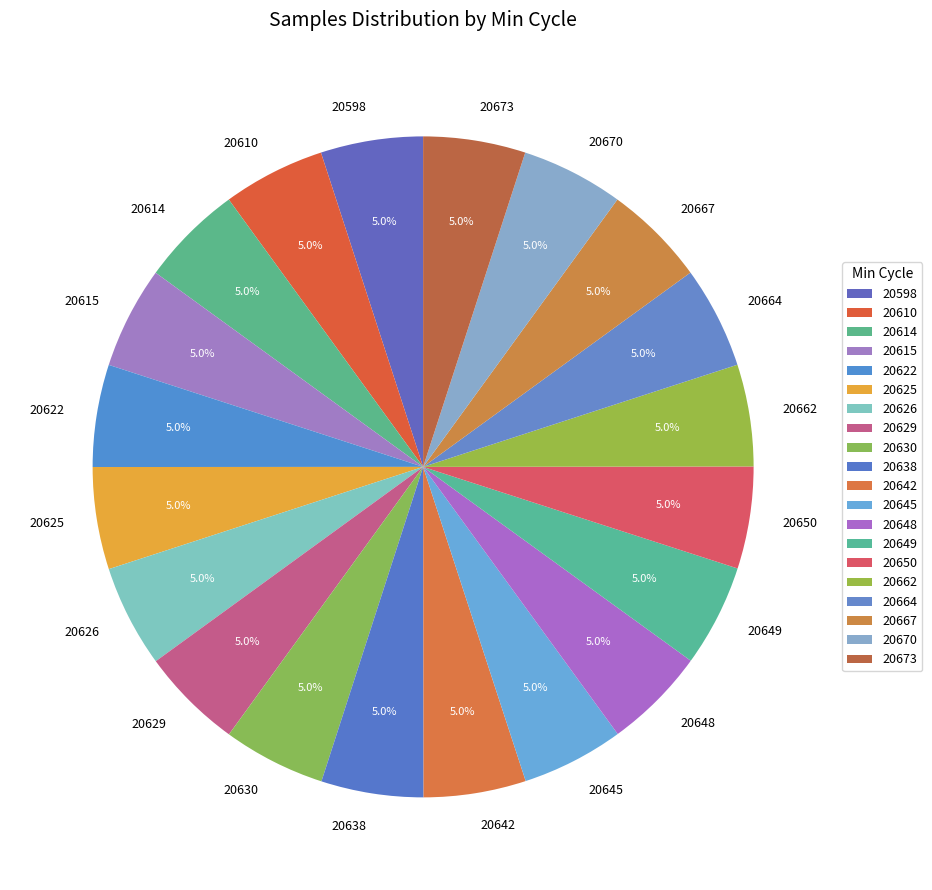

To the nearest percent, what portion does 20615 represent?

5%